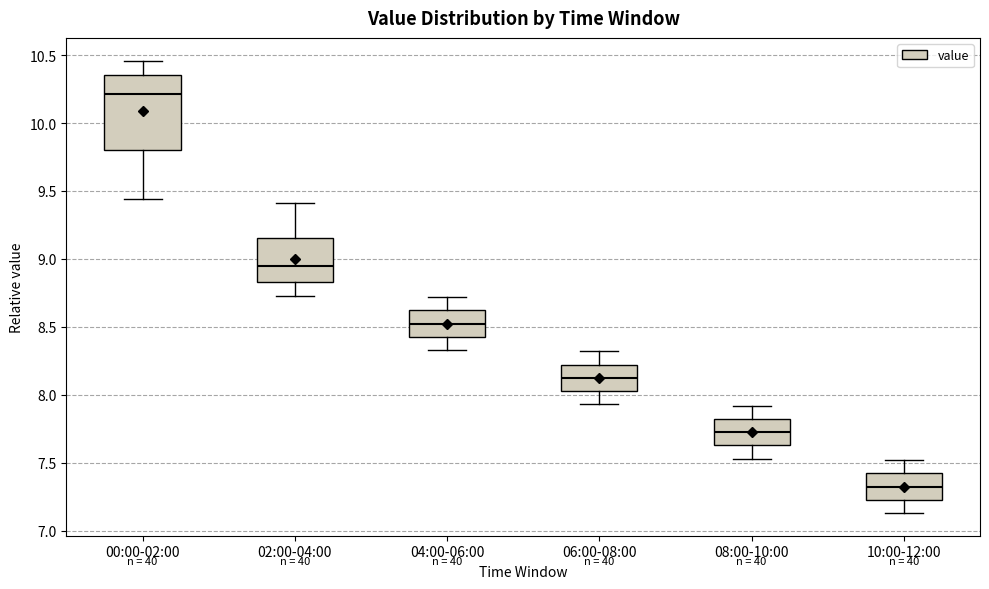

Reading left to right, transcribe this box plot: for each box, give where its median line is, the range the box spans, and where its two whiskers end, as read against the y-axis. The values are not printed on the chart, so give them approximately, as read against the axis.

00:00-02:00: median 10.20, box 9.80 to 10.35, whiskers 9.45 to 10.45
02:00-04:00: median 8.95, box 8.85 to 9.15, whiskers 8.75 to 9.40
04:00-06:00: median 8.55, box 8.45 to 8.60, whiskers 8.35 to 8.70
06:00-08:00: median 8.15, box 8.05 to 8.20, whiskers 7.95 to 8.30
08:00-10:00: median 7.75, box 7.65 to 7.80, whiskers 7.55 to 7.90
10:00-12:00: median 7.35, box 7.25 to 7.40, whiskers 7.15 to 7.50